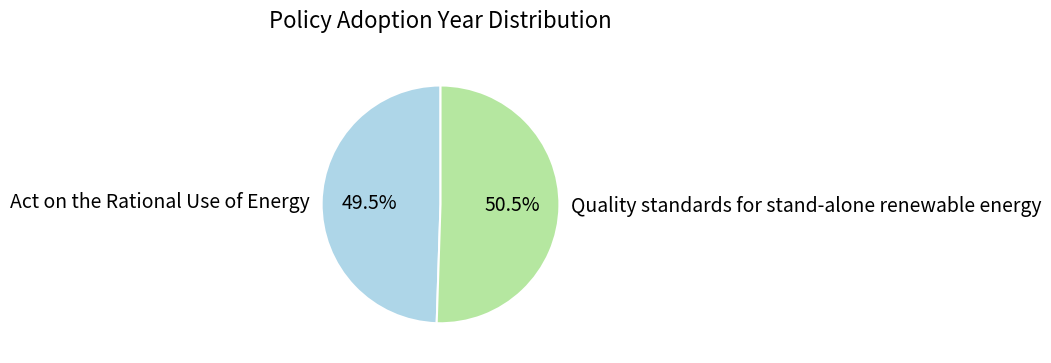

Approximately how many times larger is the value at Act on the Rational Use of Energy compared to Quality standards for stand-alone renewable energy?

1.0